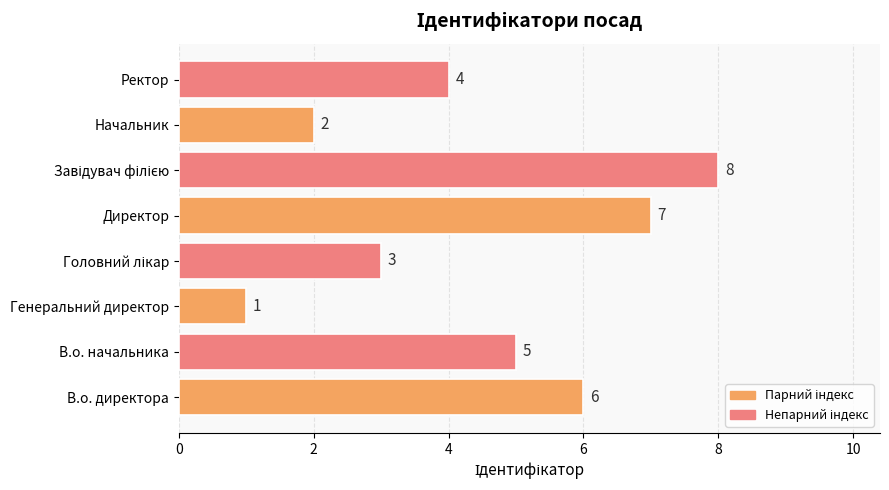

Is it true that the value at Ректор is 2?

False